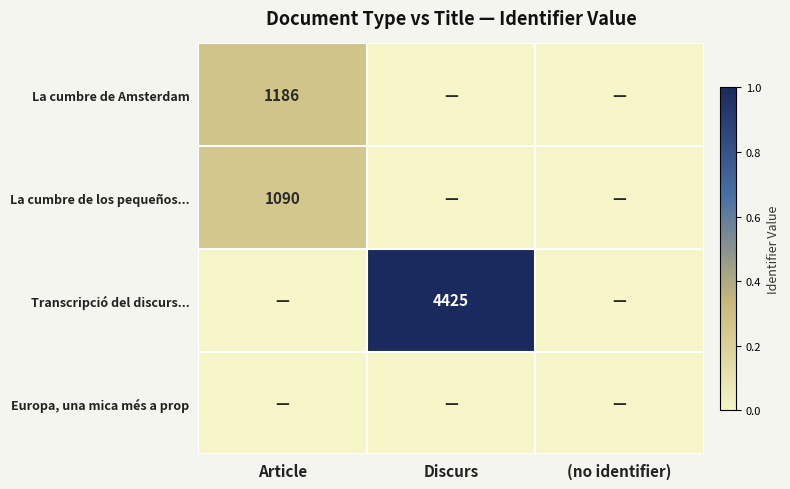

The Transcripció del discurs... series shows 4425 at Discurs. True or false?

True